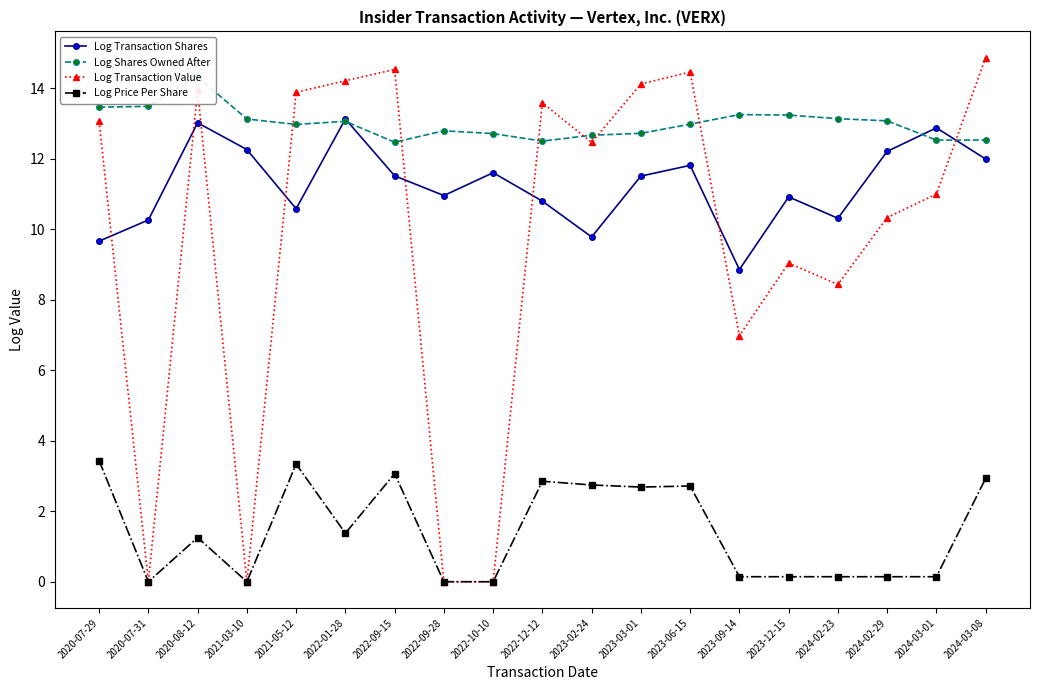

What is the average value of the Log Transaction Value series?

9.7